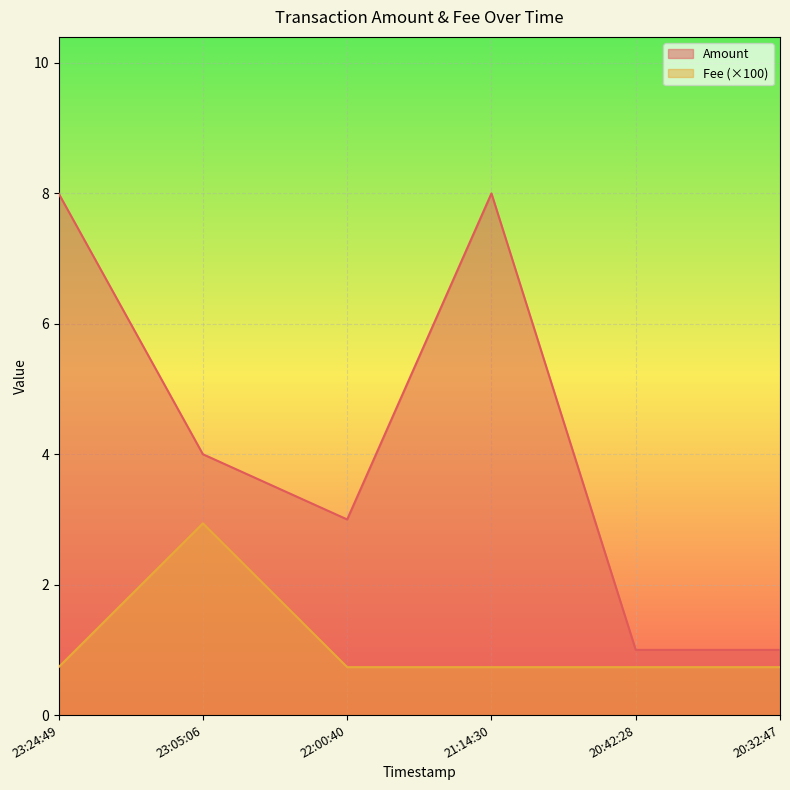

At how many categories does at least one series exceed 0?

6